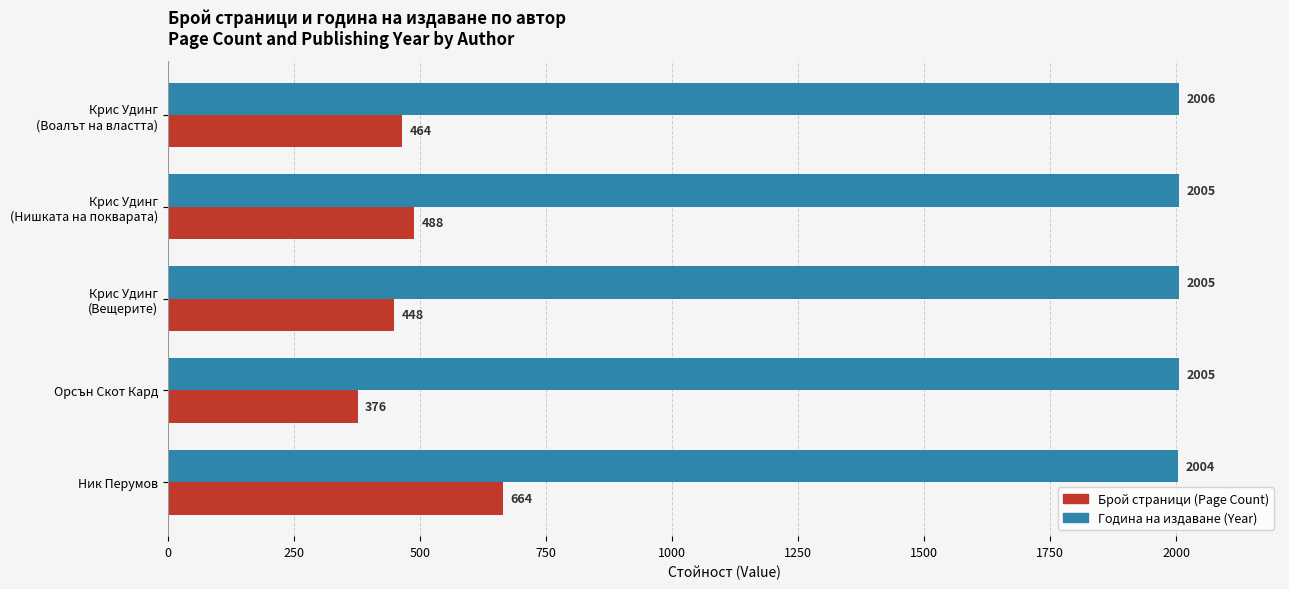

Rank the categories by Брой страници (Page Count) value from lowest to highest.

Орсън Скот Кард, Крис Удинг
(Вещерите), Крис Удинг
(Воалът на властта), Крис Удинг
(Нишката на покварата), Ник Перумов